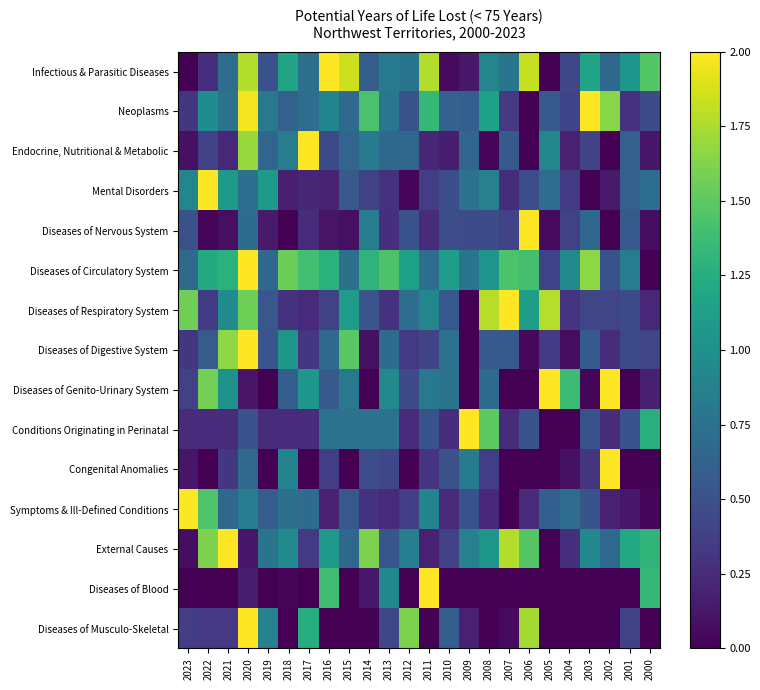

Reading left to right, list all the values displayed in this chart.

Infectious & Parasitic Diseases: 2023=0.0	2022=0.3	2021=0.7	2020=1.8	2019=0.5	2018=1.2	2017=0.7	2016=2.0	2015=1.8	2014=0.6	2013=0.8	2012=0.8	2011=1.8	2010=0.1	2009=0.1	2008=0.9	2007=0.8	2006=1.8	2005=0.0	2004=0.4	2003=1.2	2002=0.7	2001=1.0	2000=1.5
Neoplasms: 2023=0.3	2022=1.0	2021=0.8	2020=2.0	2019=0.8	2018=0.6	2017=0.7	2016=0.9	2015=0.7	2014=1.4	2013=0.8	2012=0.5	2011=1.3	2010=0.6	2009=0.6	2008=1.1	2007=0.3	2006=0.0	2005=0.6	2004=0.4	2003=2.0	2002=1.6	2001=0.3	2000=0.5
Endocrine, Nutritional & Metabolic: 2023=0.1	2022=0.4	2021=0.2	2020=1.7	2019=0.7	2018=0.8	2017=2.0	2016=0.5	2015=0.7	2014=0.8	2013=0.7	2012=0.7	2011=0.2	2010=0.2	2009=0.7	2008=0.0	2007=0.6	2006=0.0	2005=0.9	2004=0.2	2003=0.4	2002=0.0	2001=0.6	2000=0.1
Mental Disorders: 2023=0.9	2022=2.0	2021=1.1	2020=0.7	2019=1.1	2018=0.2	2017=0.2	2016=0.2	2015=0.6	2014=0.4	2013=0.3	2012=0.0	2011=0.4	2010=0.5	2009=0.8	2008=0.9	2007=0.3	2006=0.5	2005=0.7	2004=0.4	2003=0.0	2002=0.1	2001=0.6	2000=0.7
Diseases of Nervous System: 2023=0.5	2022=0.0	2021=0.1	2020=0.7	2019=0.1	2018=0.0	2017=0.3	2016=0.1	2015=0.1	2014=0.8	2013=0.3	2012=0.5	2011=0.3	2010=0.5	2009=0.5	2008=0.5	2007=0.4	2006=2.0	2005=0.1	2004=0.4	2003=0.7	2002=0.0	2001=0.6	2000=0.1
Diseases of Circulatory System: 2023=0.7	2022=1.2	2021=1.3	2020=2.0	2019=0.7	2018=1.6	2017=1.4	2016=1.3	2015=0.7	2014=1.3	2013=1.4	2012=1.1	2011=0.7	2010=1.1	2009=0.8	2008=1.0	2007=1.4	2006=1.4	2005=0.4	2004=0.9	2003=1.7	2002=0.5	2001=0.8	2000=0.0
Diseases of Respiratory System: 2023=1.6	2022=0.3	2021=1.0	2020=1.6	2019=0.5	2018=0.3	2017=0.2	2016=0.4	2015=1.1	2014=0.5	2013=0.3	2012=0.7	2011=0.9	2010=0.6	2009=0.0	2008=1.8	2007=2.0	2006=1.1	2005=1.8	2004=0.3	2003=0.4	2002=0.4	2001=0.5	2000=0.2
Diseases of Digestive System: 2023=0.3	2022=0.6	2021=1.7	2020=2.0	2019=0.5	2018=1.1	2017=0.3	2016=0.7	2015=1.5	2014=0.1	2013=0.7	2012=0.3	2011=0.4	2010=0.7	2009=0.0	2008=0.6	2007=0.6	2006=0.0	2005=0.4	2004=0.1	2003=0.6	2002=0.3	2001=0.4	2000=0.4
Diseases of Genito-Urinary System: 2023=0.4	2022=1.6	2021=1.0	2020=0.1	2019=0.0	2018=0.6	2017=1.1	2016=0.6	2015=0.8	2014=0.0	2013=0.9	2012=0.5	2011=0.8	2010=0.8	2009=0.0	2008=0.7	2007=0.0	2006=0.0	2005=2.0	2004=1.4	2003=0.0	2002=2.0	2001=0.0	2000=0.2
Conditions Originating in Perinatal: 2023=0.2	2022=0.2	2021=0.2	2020=0.5	2019=0.2	2018=0.2	2017=0.2	2016=0.8	2015=0.8	2014=0.8	2013=0.8	2012=0.2	2011=0.5	2010=0.2	2009=2.0	2008=1.5	2007=0.2	2006=0.5	2005=0.0	2004=0.0	2003=0.5	2002=0.2	2001=0.5	2000=1.2
Congenital Anomalies: 2023=0.1	2022=0.0	2021=0.3	2020=0.7	2019=0.0	2018=0.9	2017=0.0	2016=0.4	2015=0.0	2014=0.5	2013=0.4	2012=0.0	2011=0.3	2010=0.5	2009=0.8	2008=0.4	2007=0.0	2006=0.0	2005=0.0	2004=0.1	2003=0.3	2002=2.0	2001=0.0	2000=0.0
Symptoms & Ill-Defined Conditions: 2023=2.0	2022=1.5	2021=0.7	2020=0.8	2019=0.6	2018=0.7	2017=0.7	2016=0.2	2015=0.6	2014=0.3	2013=0.2	2012=0.4	2011=0.9	2010=0.2	2009=0.5	2008=0.2	2007=0.0	2006=0.2	2005=0.6	2004=0.7	2003=0.5	2002=0.2	2001=0.1	2000=0.0
External Causes: 2023=0.1	2022=1.6	2021=2.0	2020=0.1	2019=0.8	2018=1.0	2017=0.3	2016=1.1	2015=0.7	2014=1.6	2013=0.5	2012=0.9	2011=0.2	2010=0.4	2009=0.9	2008=1.1	2007=1.8	2006=1.5	2005=0.0	2004=0.3	2003=0.9	2002=0.7	2001=1.2	2000=1.3
Diseases of Blood: 2023=0.0	2022=0.0	2021=0.0	2020=0.2	2019=0.0	2018=0.0	2017=0.0	2016=1.4	2015=0.0	2014=0.1	2013=0.9	2012=0.0	2011=2.0	2010=0.0	2009=0.0	2008=0.0	2007=0.0	2006=0.0	2005=0.0	2004=0.0	2003=0.0	2002=0.0	2001=0.0	2000=1.3
Diseases of Musculo-Skeletal: 2023=0.4	2022=0.3	2021=0.3	2020=2.0	2019=0.9	2018=0.0	2017=1.2	2016=0.0	2015=0.0	2014=0.0	2013=0.4	2012=1.6	2011=0.0	2010=0.6	2009=0.2	2008=0.0	2007=0.1	2006=1.7	2005=0.0	2004=0.0	2003=0.0	2002=0.0	2001=0.4	2000=0.0